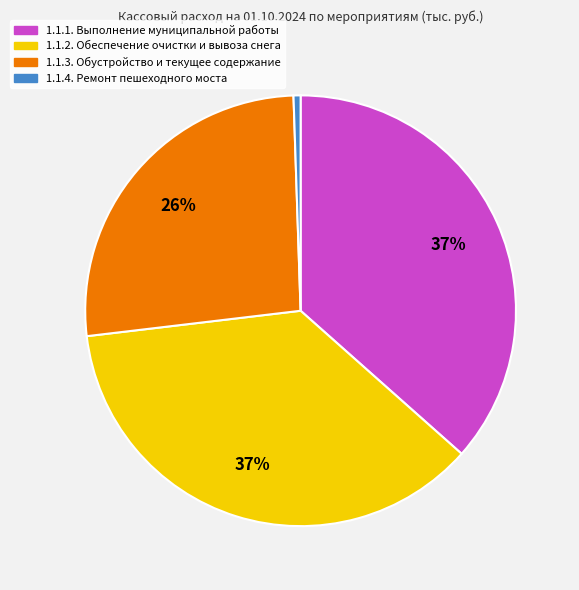

To the nearest percent, what is the average slice percentage?

25%